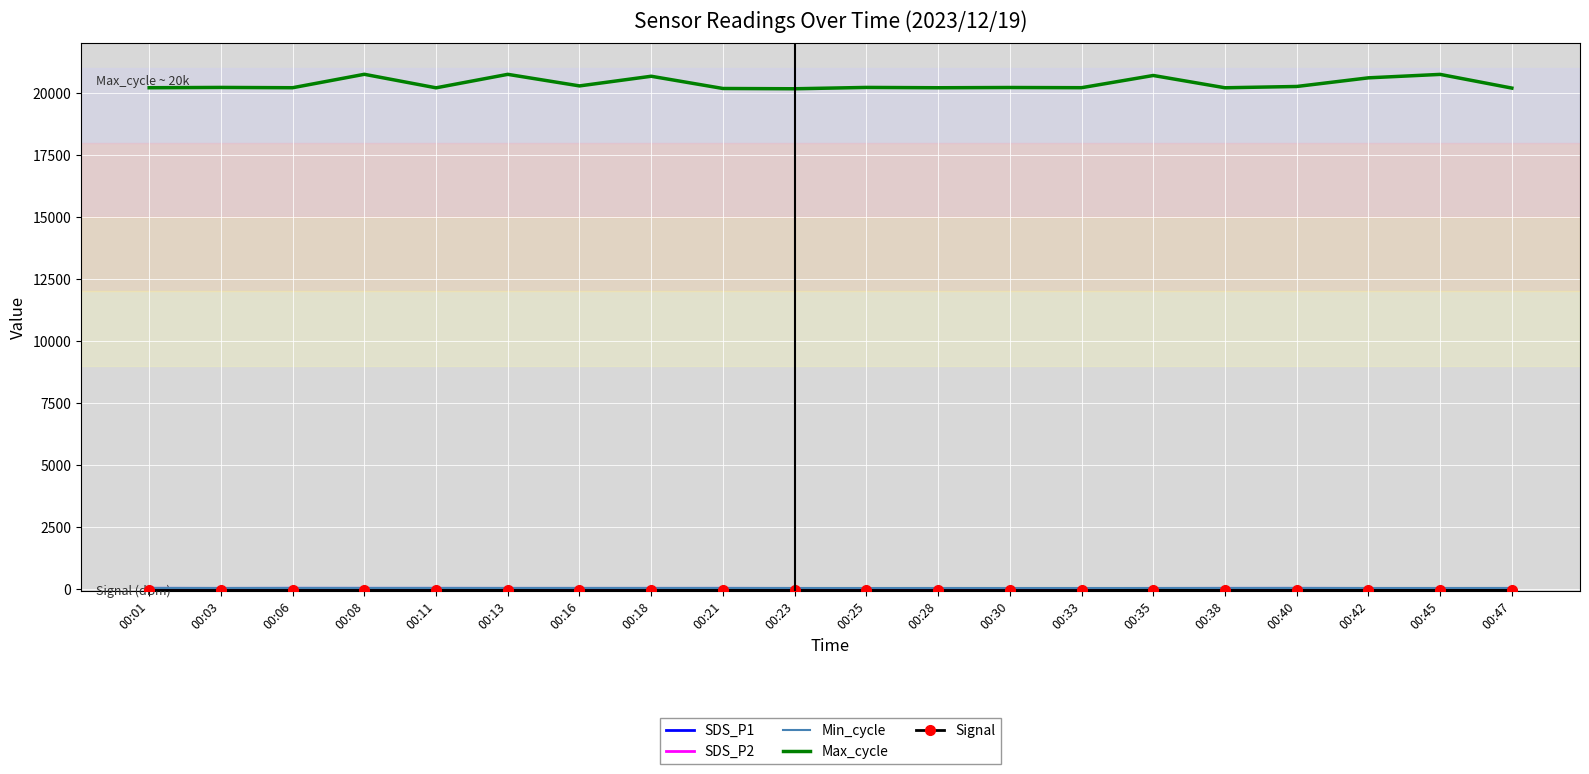

What is the spread (max minus min) of values at 00:35?

20781.0